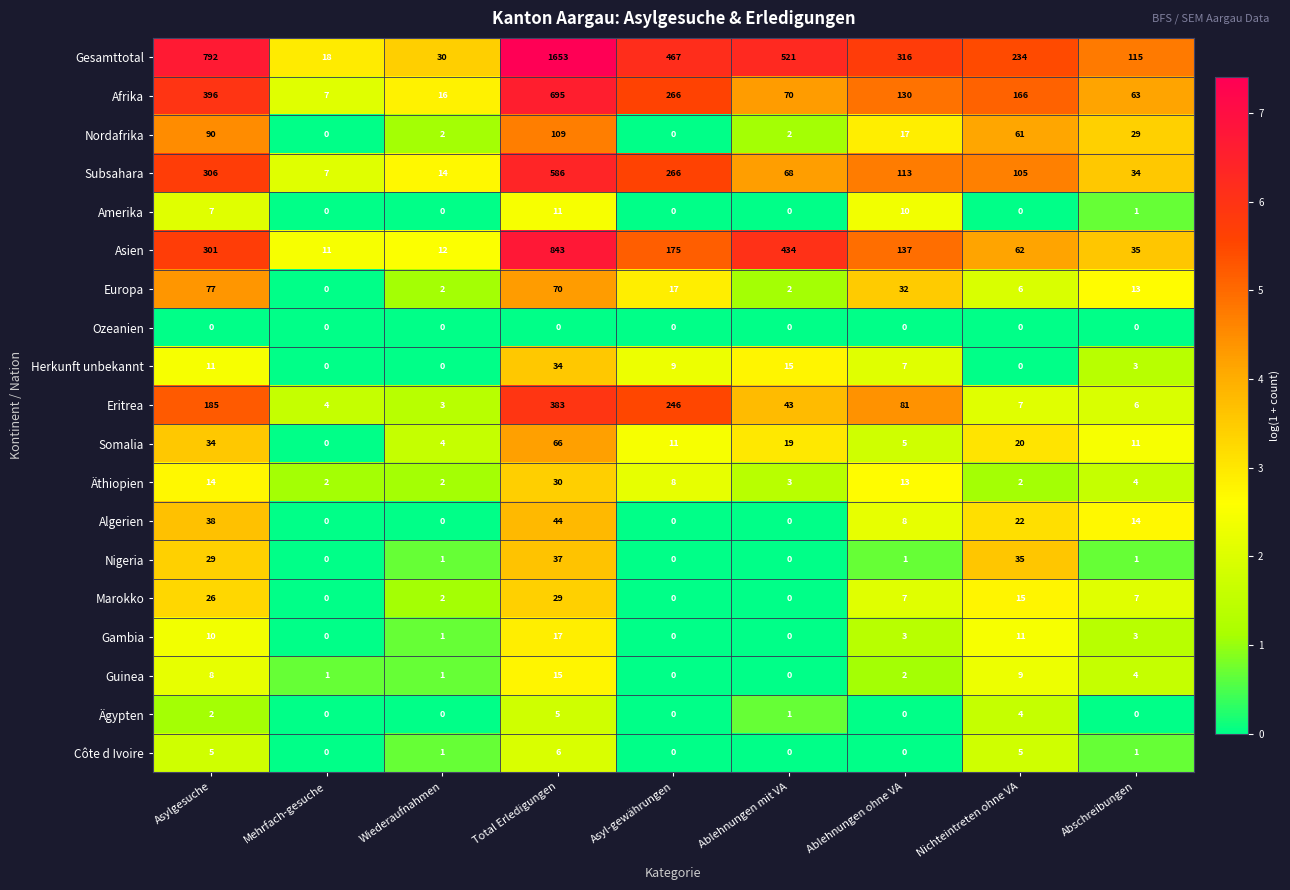

What is the maximum value shown in the chart?

1653